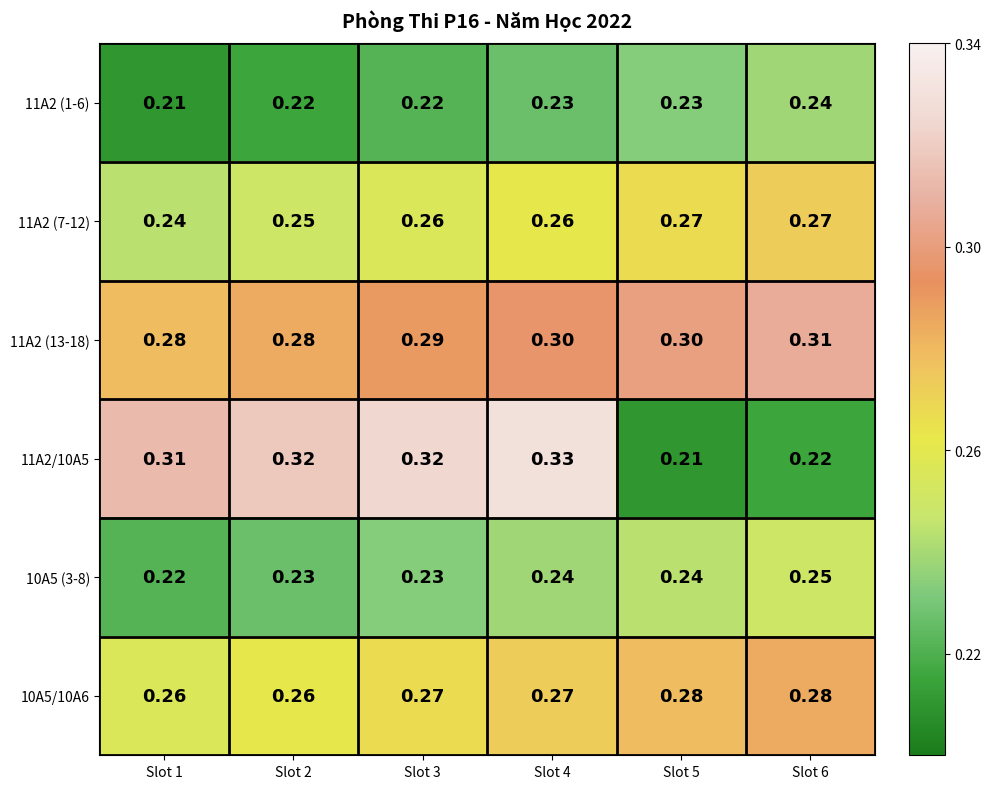

Is the value of 10A5 (3-8) at Slot 1 greater than the value of 11A2/10A5 at Slot 2?

No